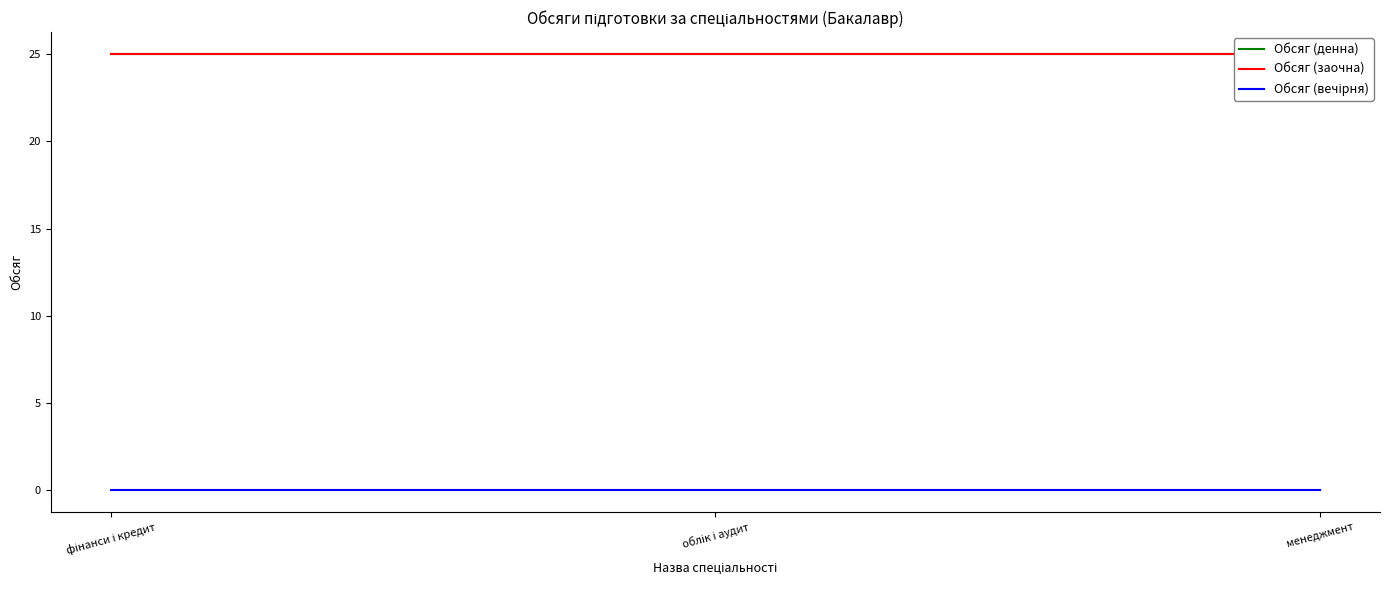

Where is Обсяг (вечірня) nearest to the value 0?

фінанси і кредит